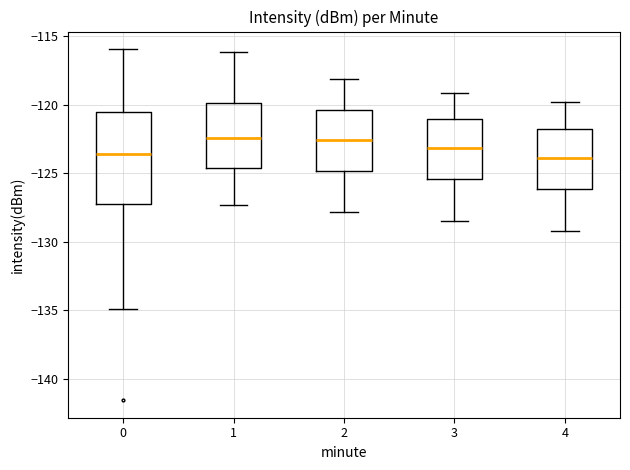

Reading left to right, transcribe this box plot: for each box, give where its median line is, the range the box spans, and where its two whiskers end, as read against the y-axis. The values are not printed on the chart, so give them approximately, as read against the axis.

0: median -123.5, box -127.0 to -120.5, whiskers -135.0 to -116.0
1: median -122.5, box -124.5 to -120.0, whiskers -127.5 to -116.0
2: median -122.5, box -125.0 to -120.5, whiskers -128.0 to -118.0
3: median -123.0, box -125.5 to -121.0, whiskers -128.5 to -119.0
4: median -124.0, box -126.0 to -121.5, whiskers -129.0 to -120.0